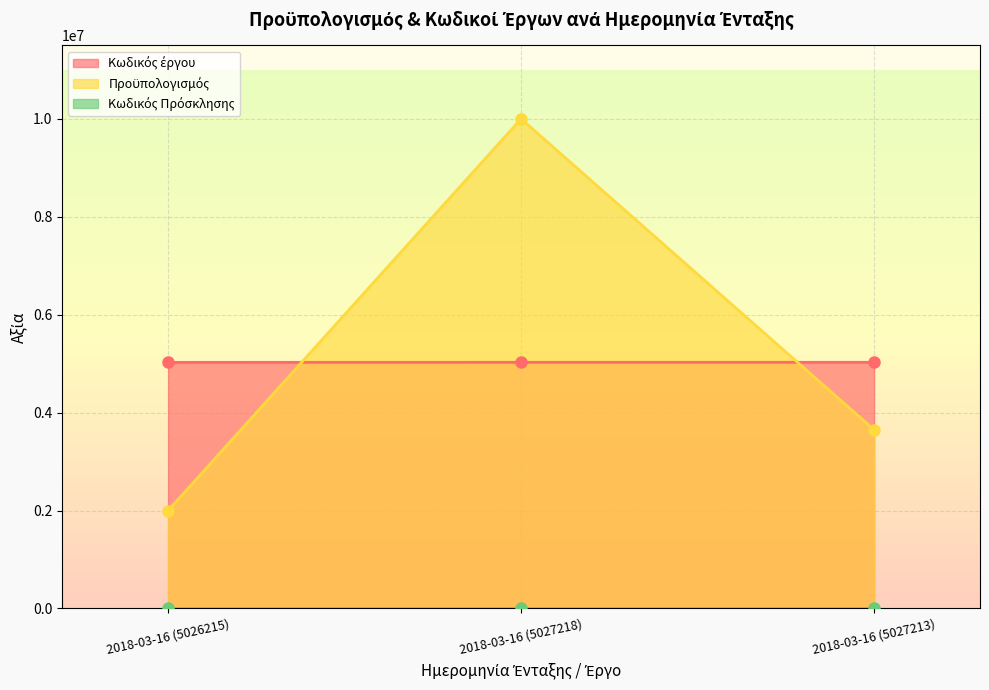

Reading right to left, transcribe all the data shown in this chart.

Κωδικός έργου: 5027213	5027218	5026215
Προϋπολογισμός: 3650000	10000000	2000000